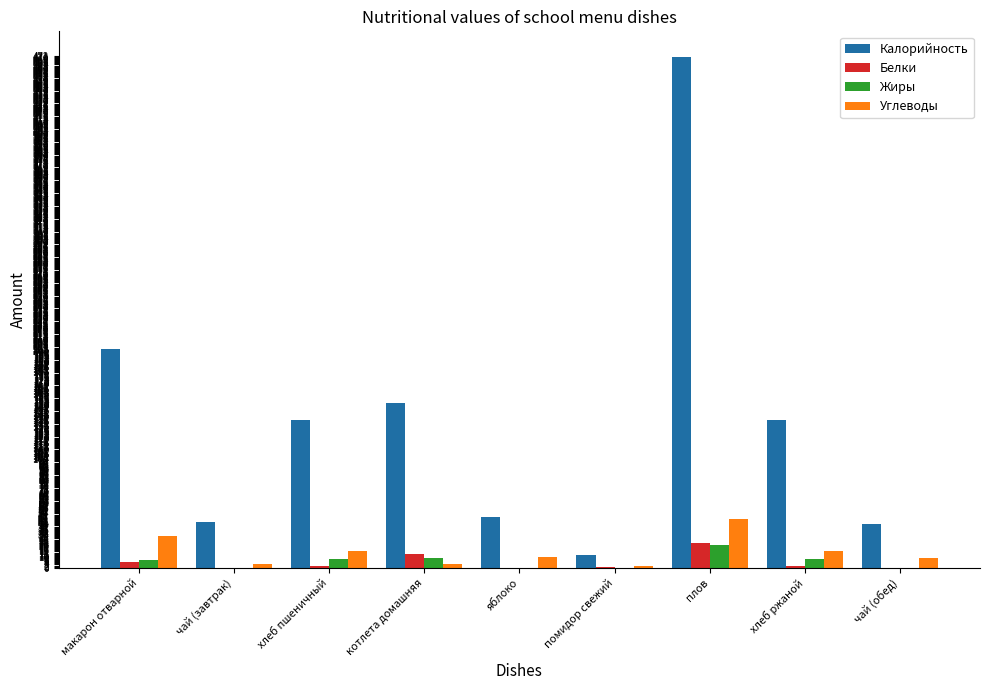

Count the number of data series in this chart.

4